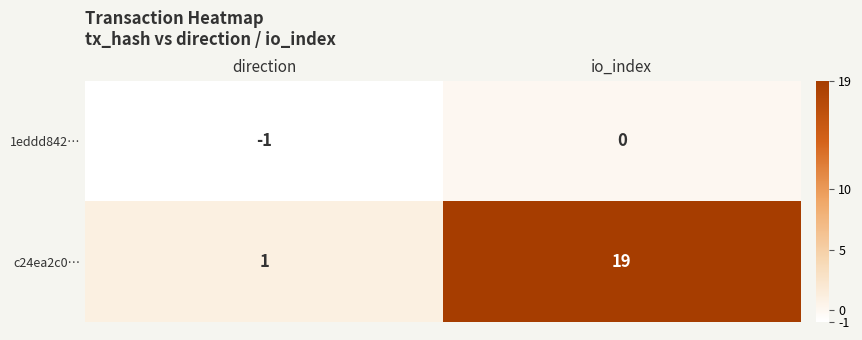

What is the maximum value shown in the chart?

19